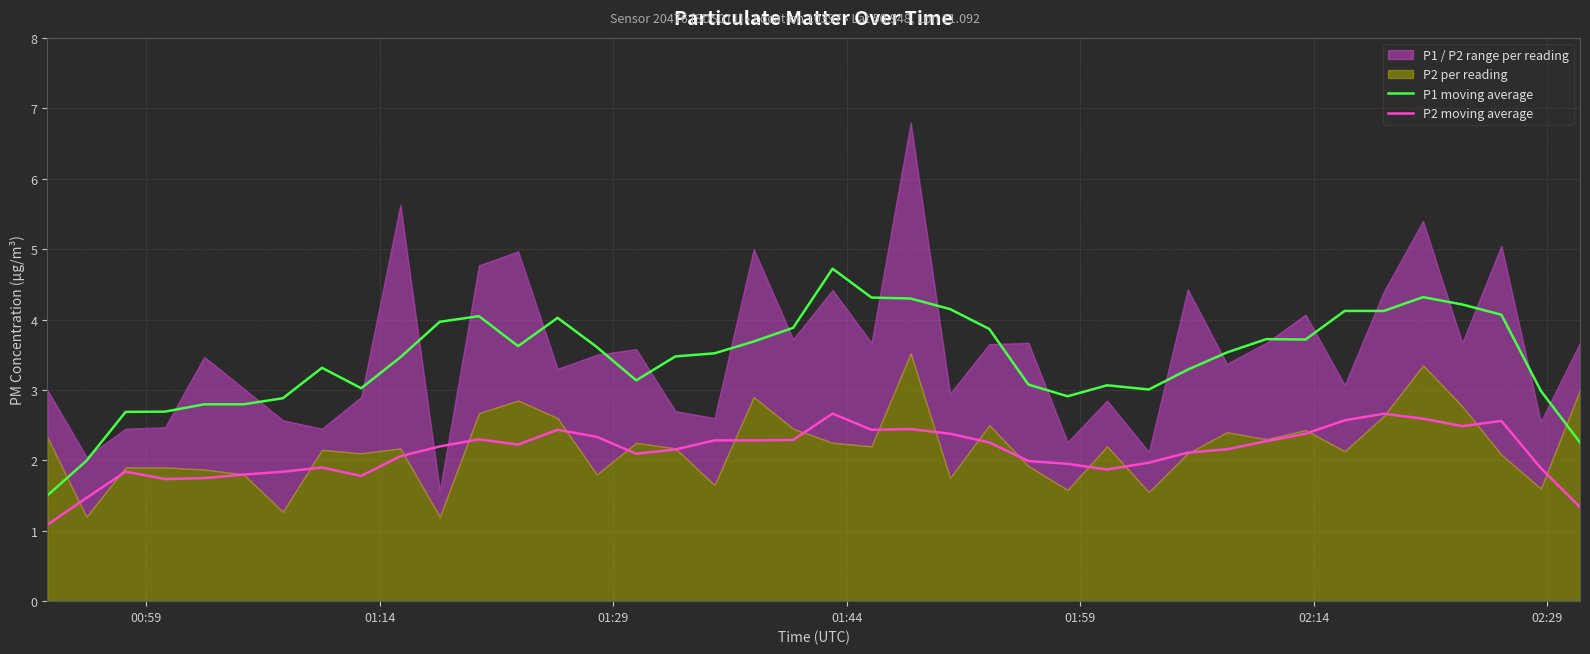

Count the number of categories in the chart.

40